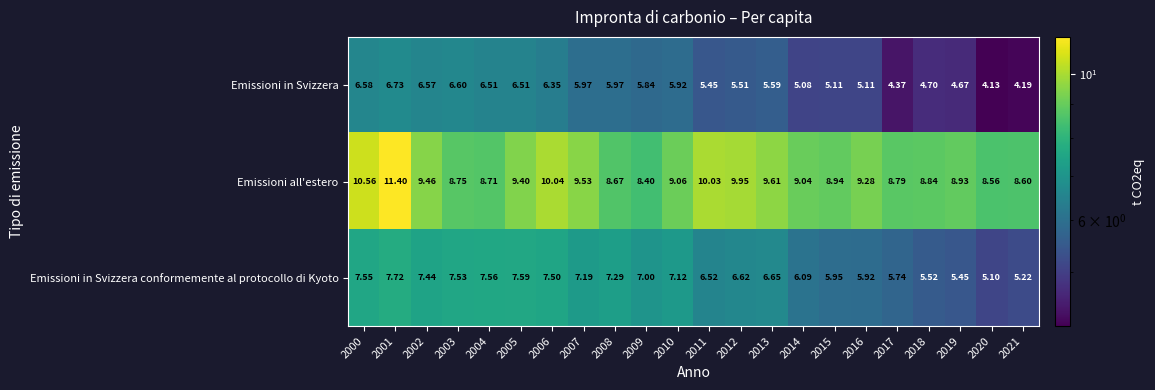

Which series changed the most between 2004 and 2020?

Emissioni in Svizzera conformemente al protocollo di Kyoto